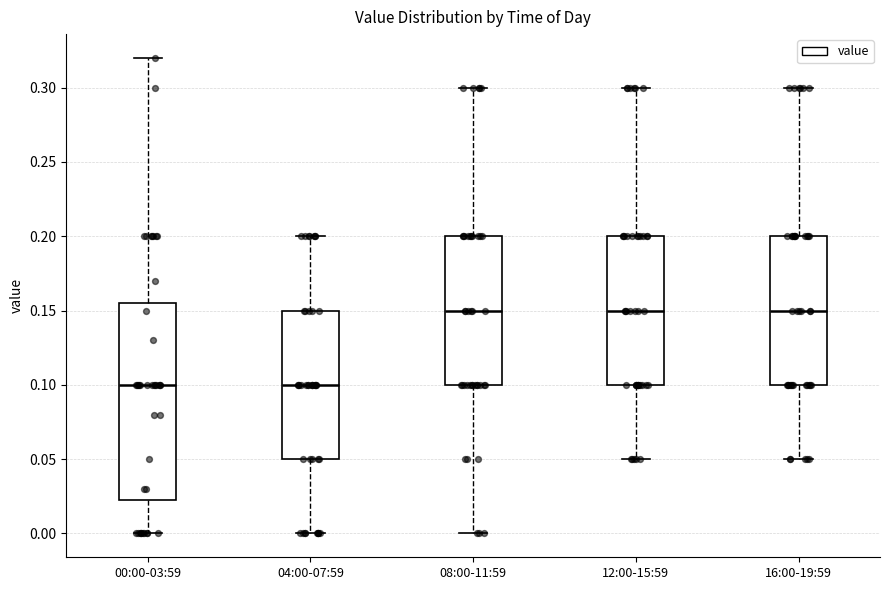

Where does the median line of the box for 04:00-07:59 sit on the y-axis? The values are not printed on the chart, so give them approximately, as read against the axis.

0.100